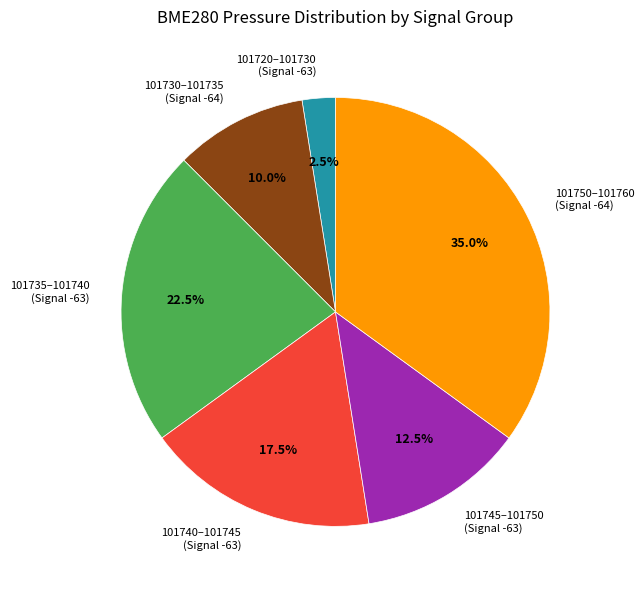

What is the total percentage of 101730–101735 (Signal -64) and 101720–101730 (Signal -63)?

12.5%